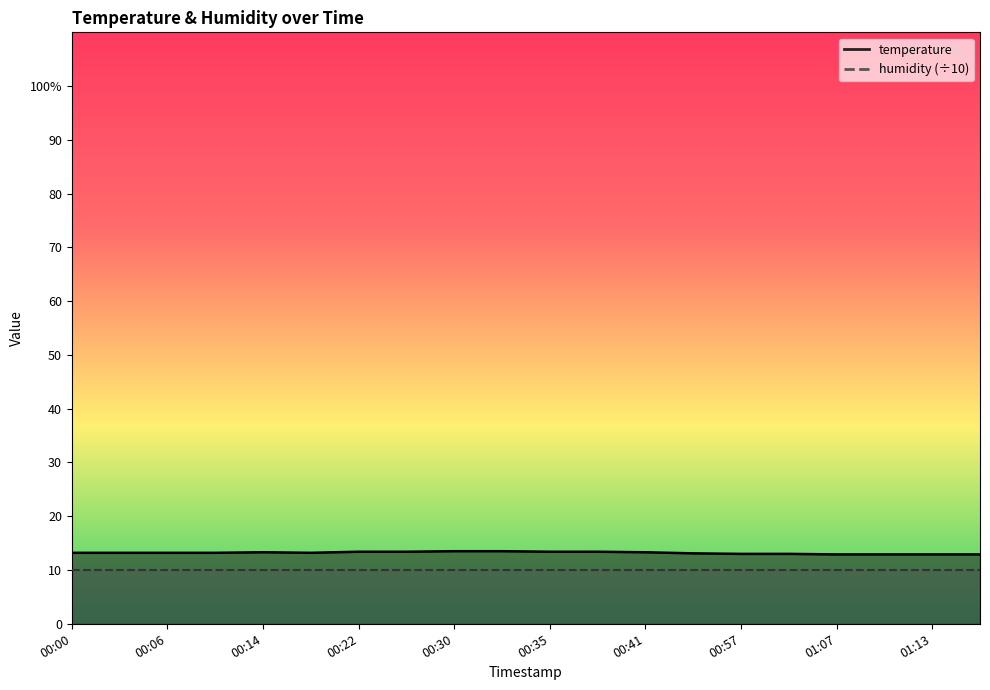

List the labels in order of value, largest first.

00:30, 00:32, 00:22, 00:27, 00:35, 00:38, 00:14, 00:41, 00:00, 00:03, 00:06, 00:11, 00:16, 00:54, 00:57, 01:05, 01:07, 01:10, 01:13, 01:15